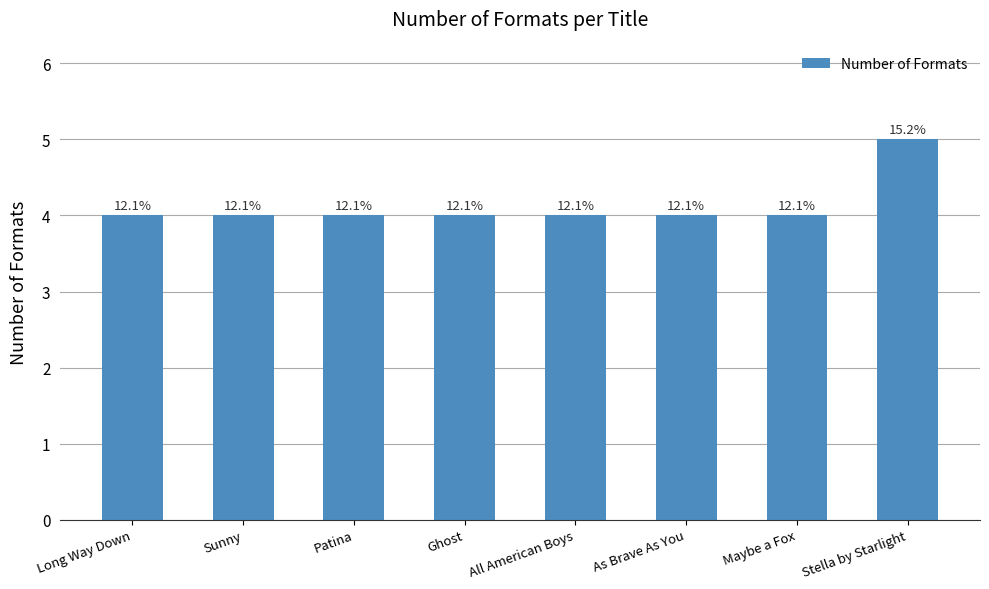

Between As Brave As You and Long Way Down, which is larger?

As Brave As You